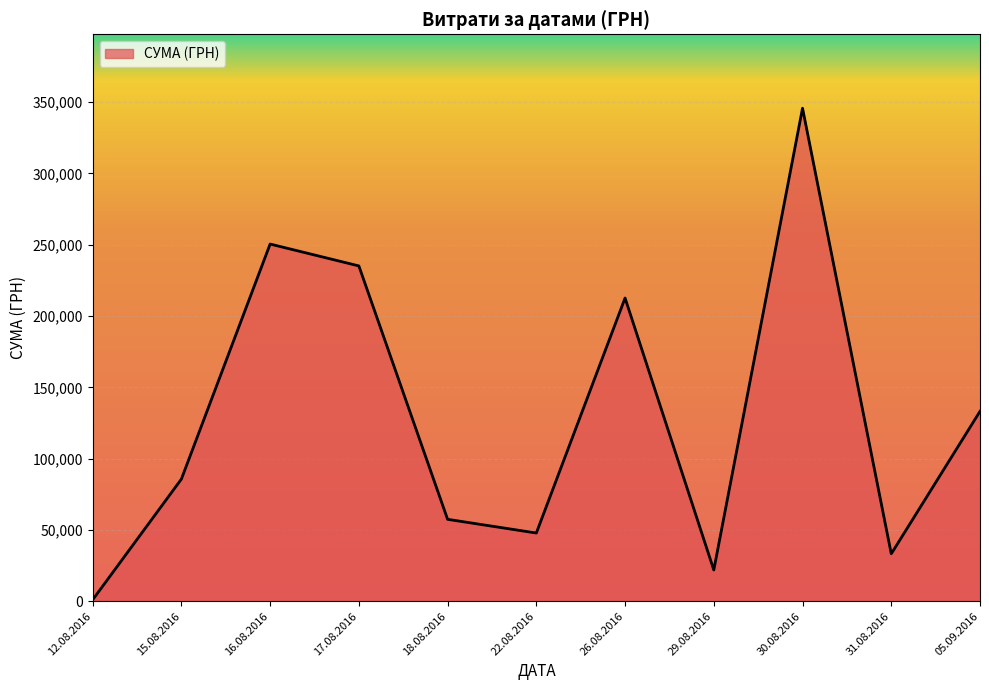

At which label is the value closest to 173342?

26.08.2016